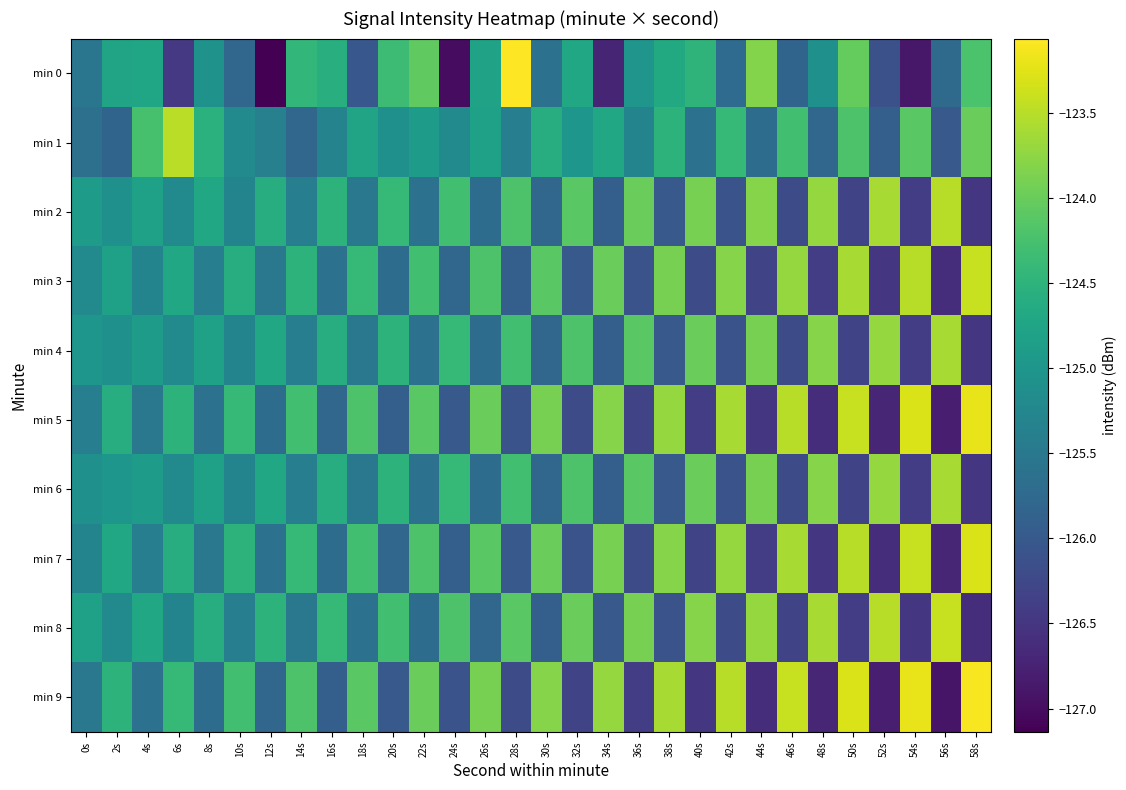

Which label corresponds to the largest value in the chart?

28s